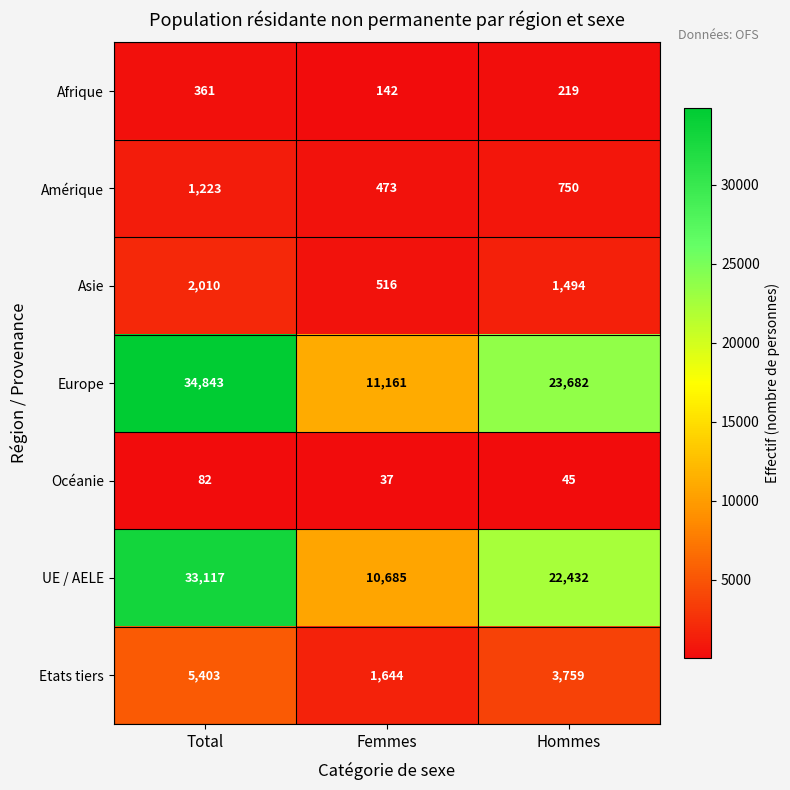

What is the total value across all series at Hommes?

52381